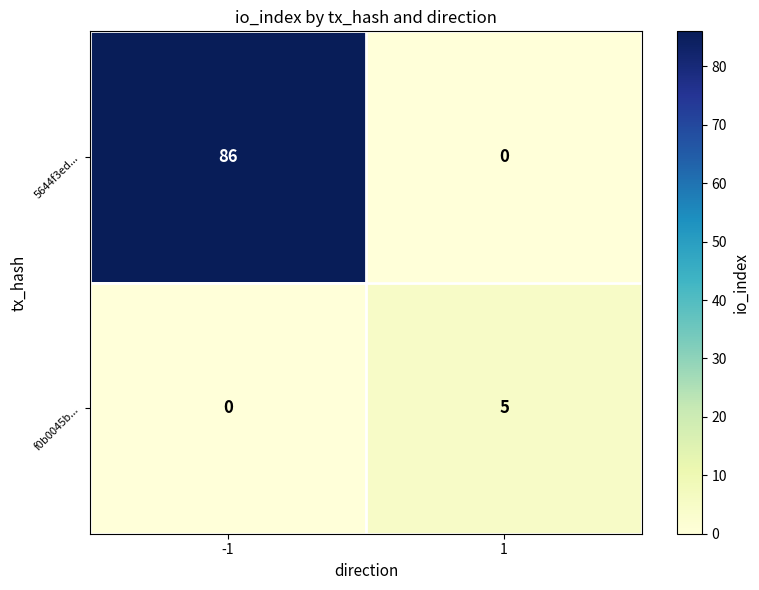

Reading left to right, what are all the values shown in this chart?

5644f3ed...: -1=86	1=0
f0b0045b...: -1=0	1=5